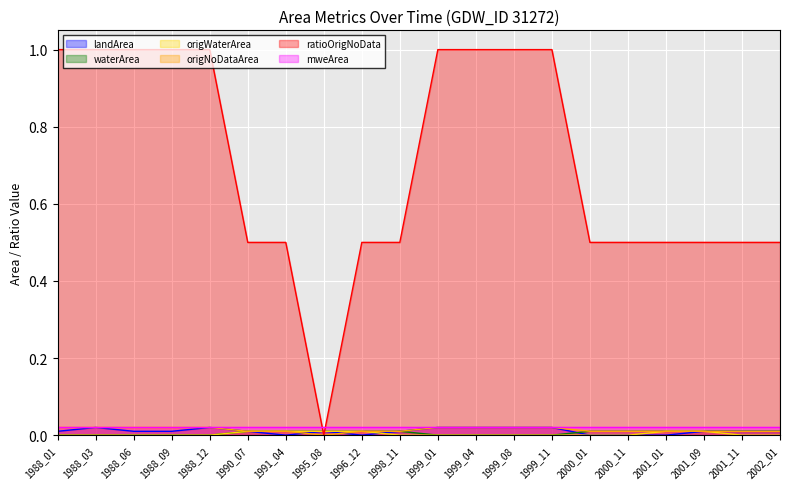

The value of ratioOrigNoData at 2000_11 is 0.1. True or false?

False